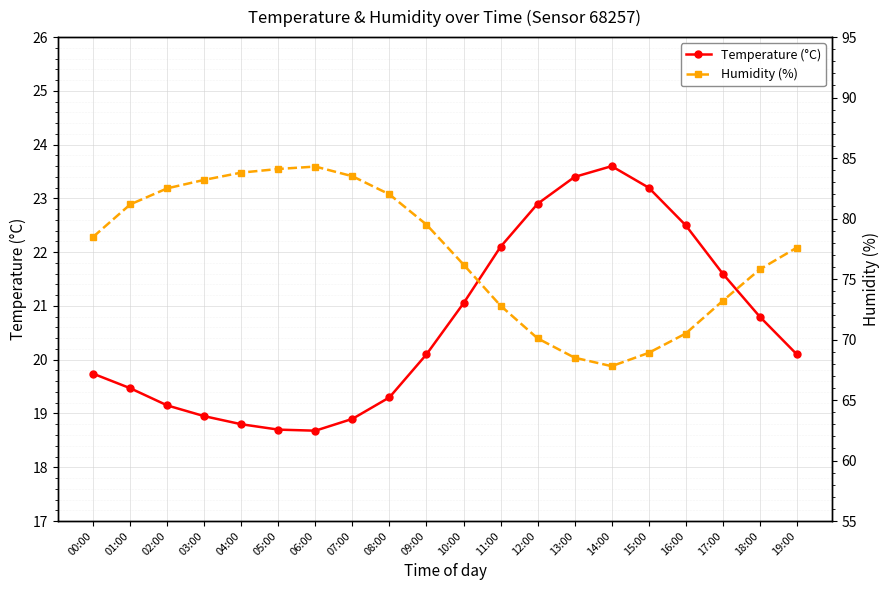

How many data points does each series have?

20